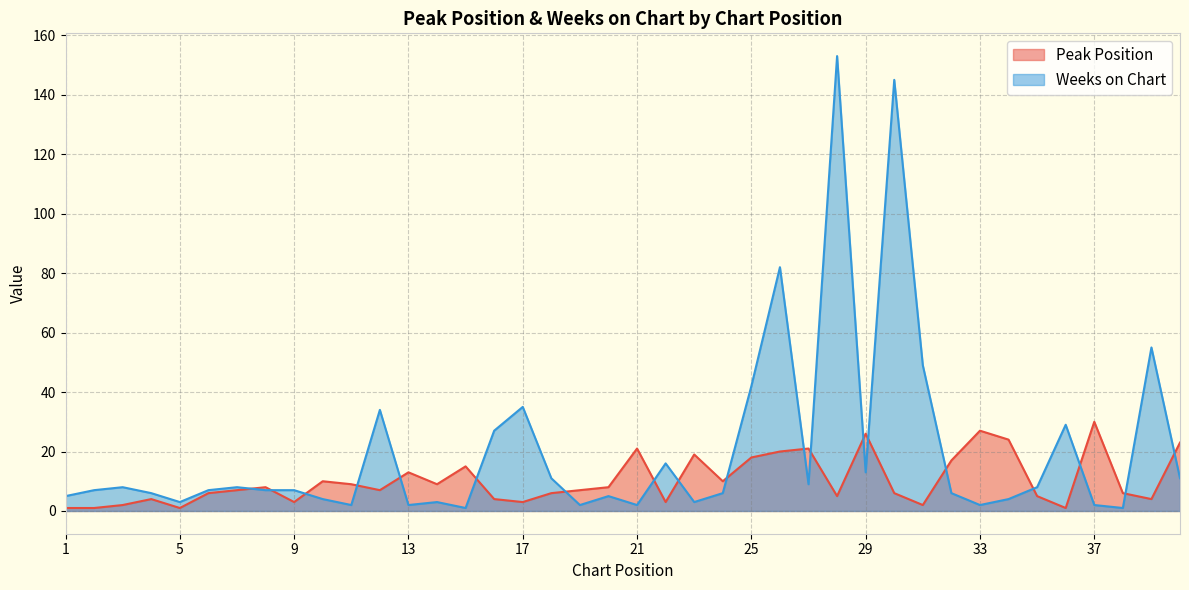

Rank the series by their average value, from highest to lowest.

Weeks on Chart, Peak Position